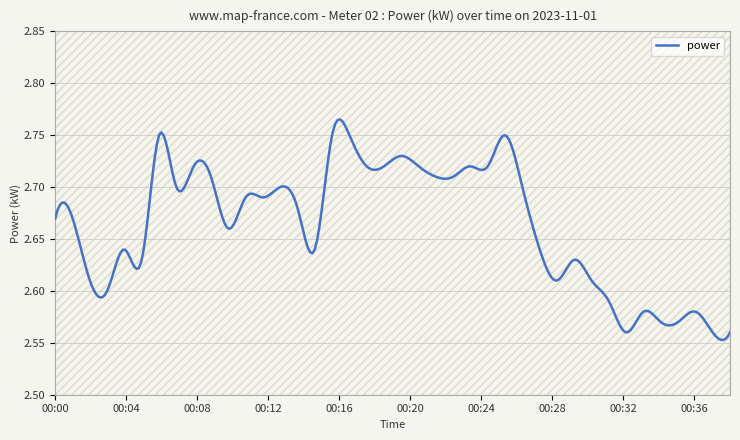

Reading left to right, transcribe all the data shown in this chart.

2.7	2.7	2.6	2.6	2.6	2.6	2.8	2.7	2.7	2.7	2.7	2.7	2.7	2.7	2.7	2.6	2.8	2.8	2.7	2.7	2.7	2.7	2.7	2.7	2.7	2.7	2.8	2.7	2.6	2.6	2.6	2.6	2.6	2.6	2.6	2.6	2.6	2.6	2.6	2.6